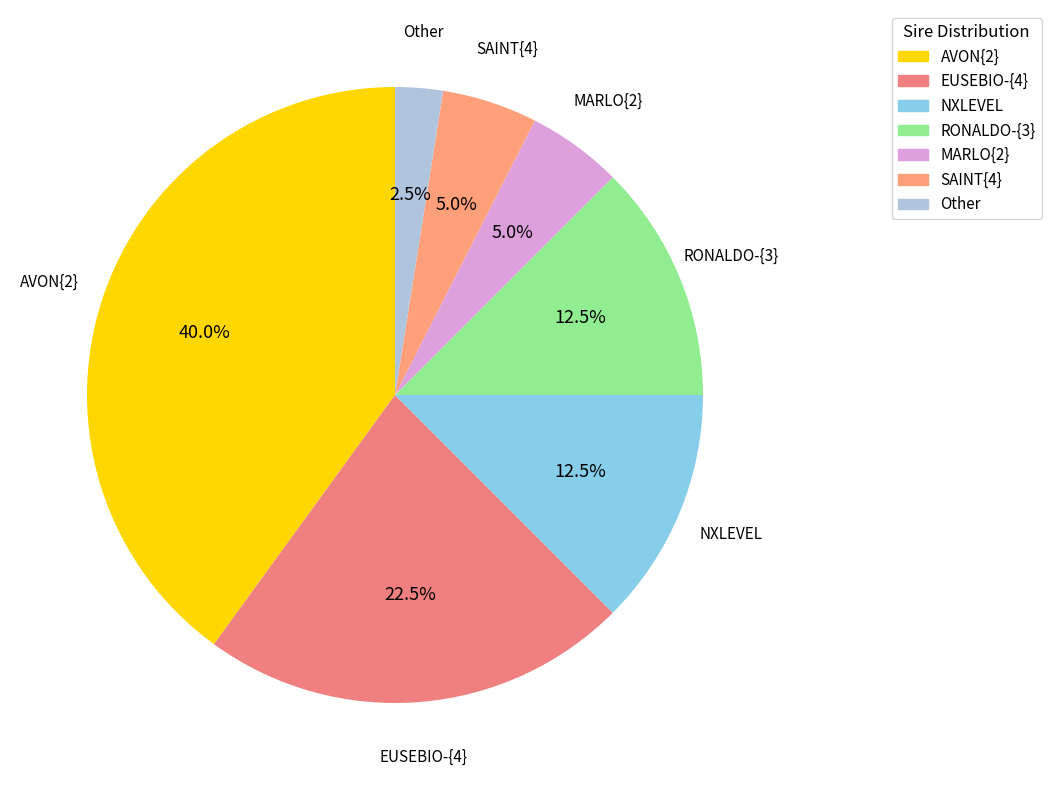

To the nearest percent, what is the average slice percentage?

14%